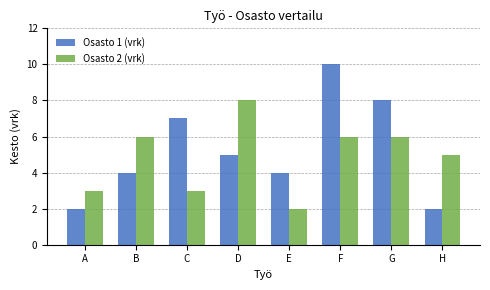

Rank the series at D from lowest to highest value.

Osasto 1 (vrk), Osasto 2 (vrk)